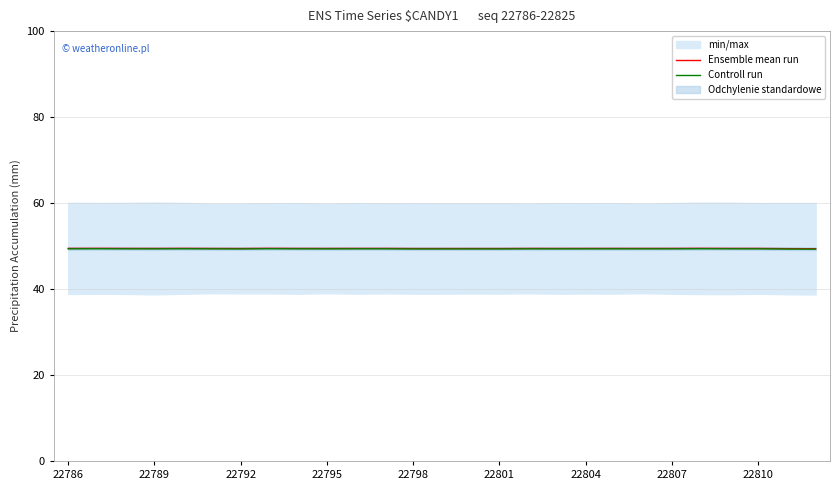

The value of Ensemble mean run at 19 is 49.4. True or false?

True